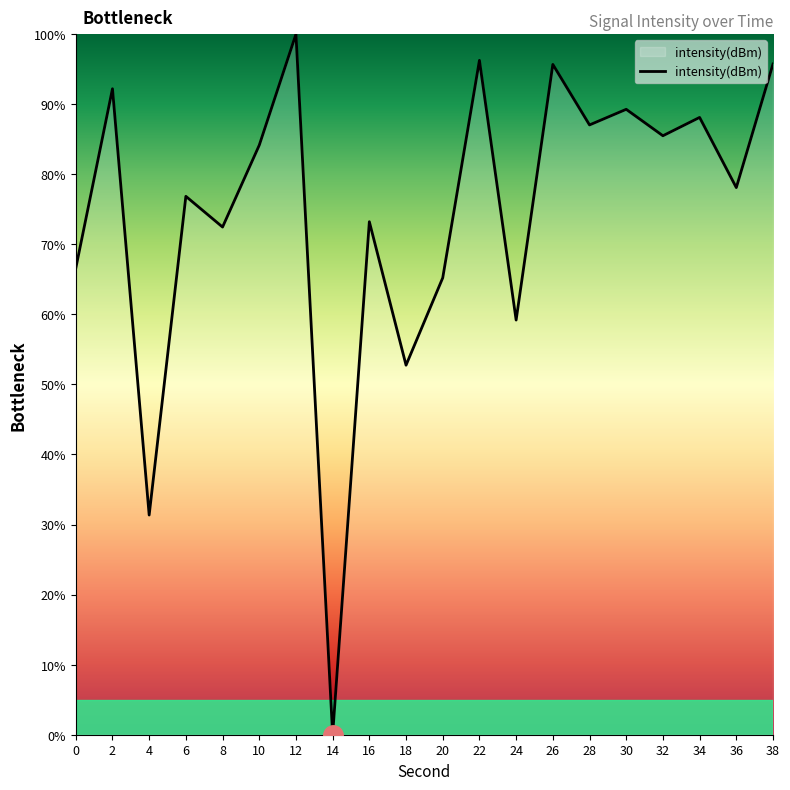

What is the difference between the maximum and minimum values?

100.0